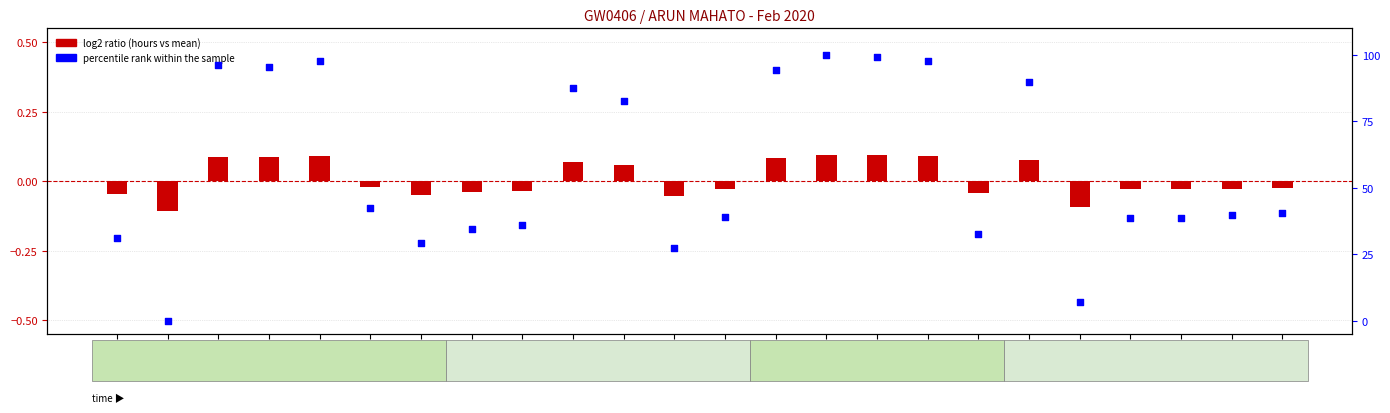

Between Day 27 and Day 5, which is larger?

Day 5